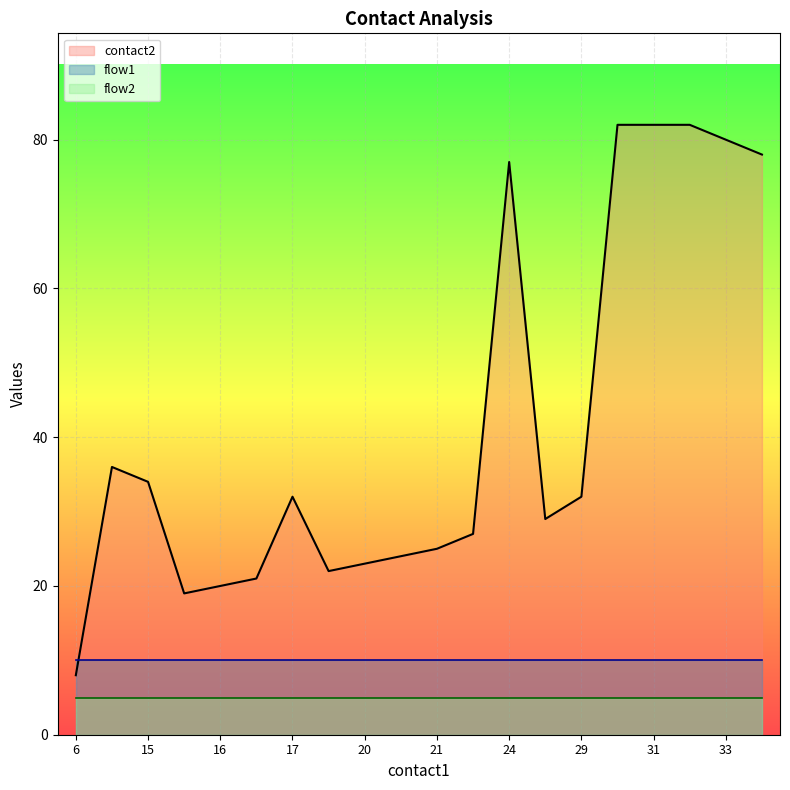

True or false: flow2 and contact2 intersect in this chart.

False